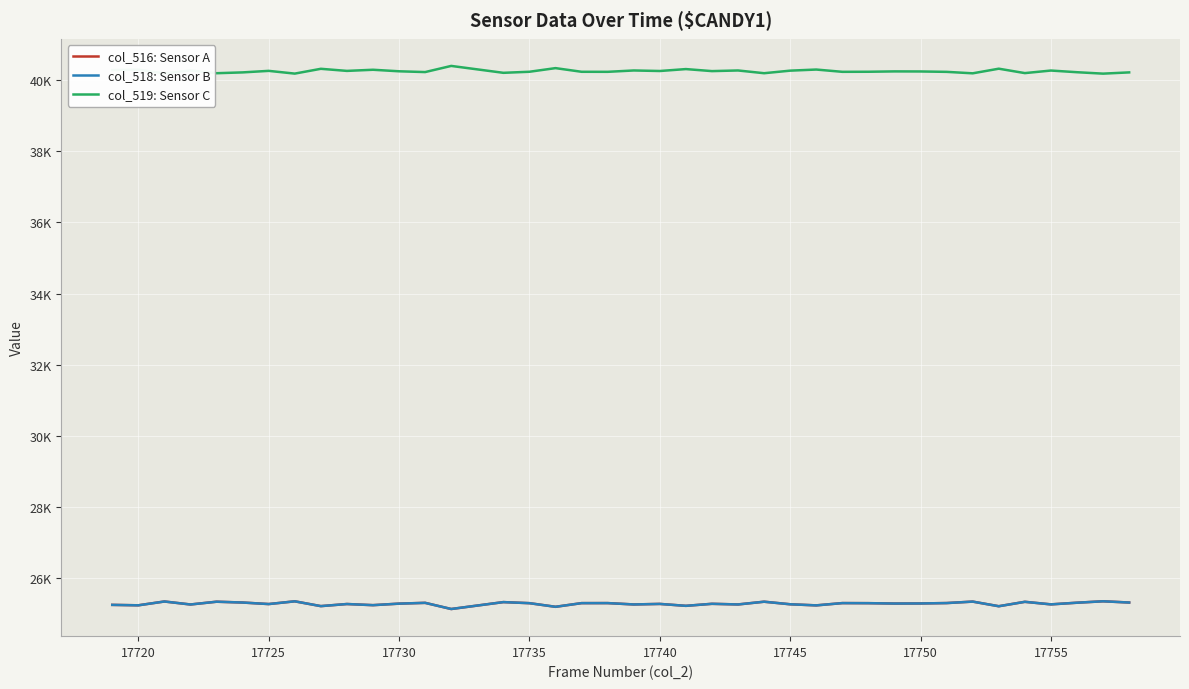

Does the chart display data point markers on the line(s)?

No